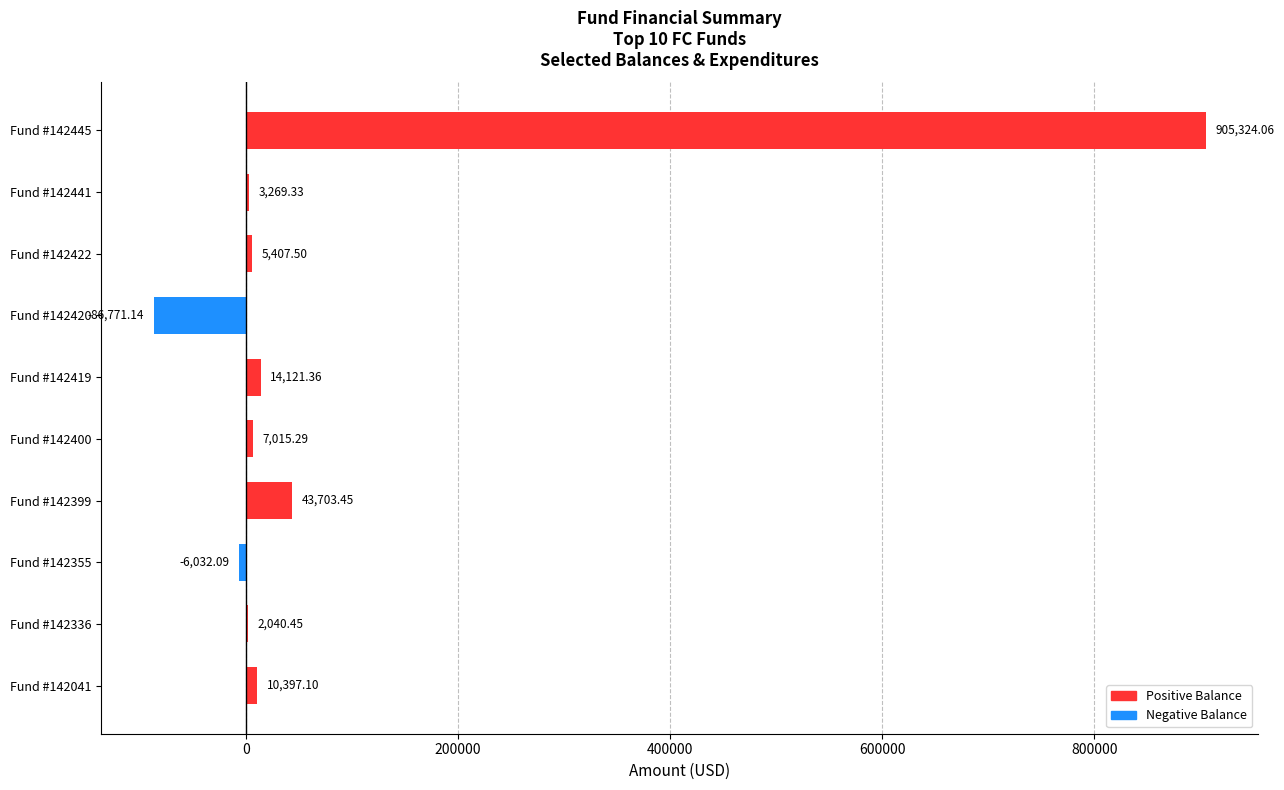

What is the sum of all values?

898475.3